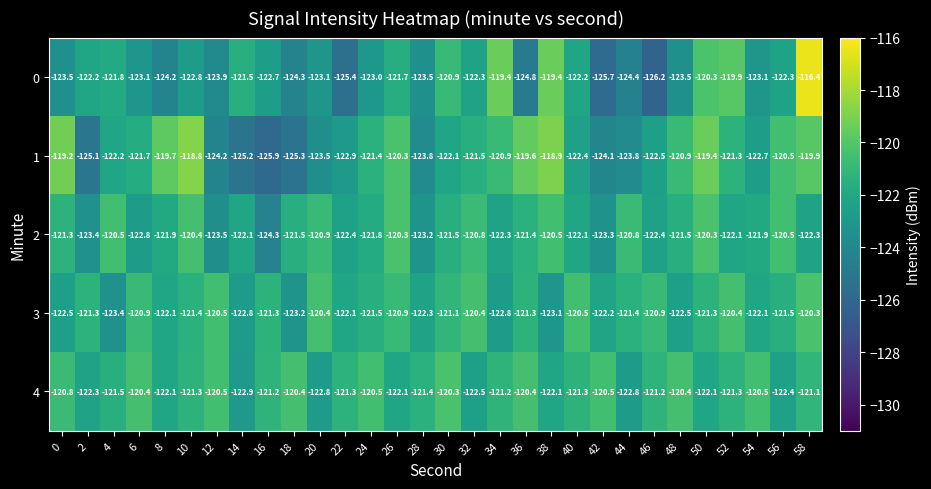

What is the sum of the 0 values at 28 and 32?

-245.8